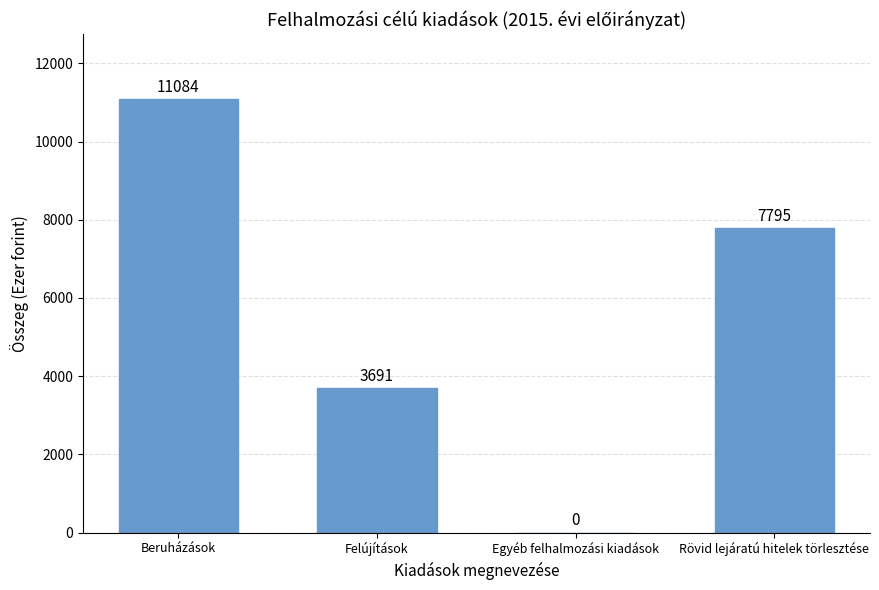

What is the change in value from Beruházások to Felújítások?

-7393